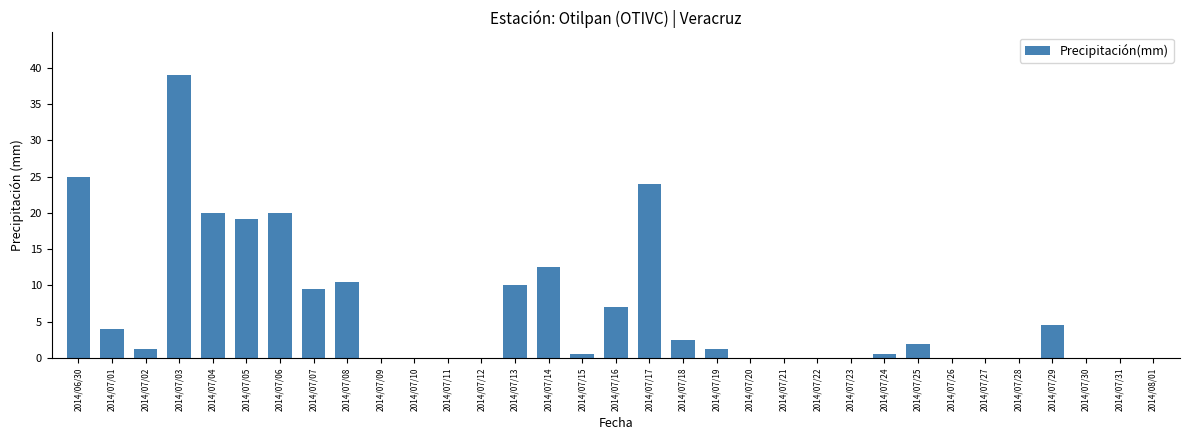

Which has a higher value, 2014/07/11 or 2014/07/19?

2014/07/19